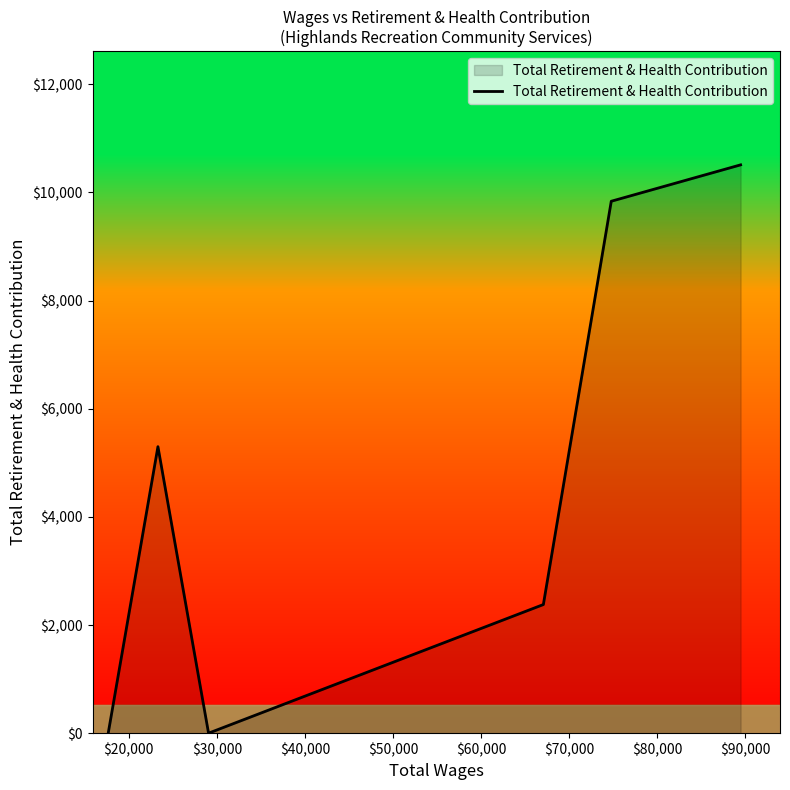

True or false: the data has more than 1 interior local peaks.

False